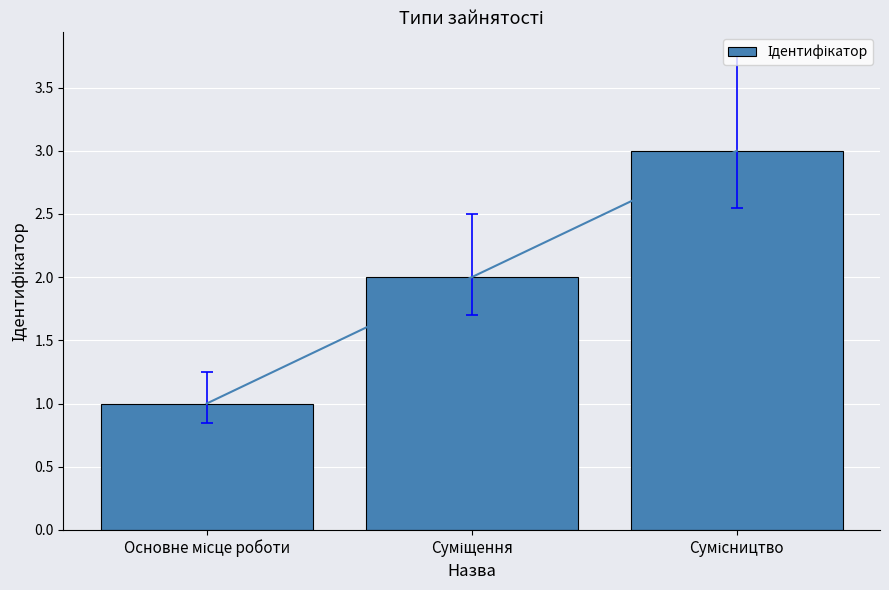

What is the ratio of the value at Сумісництво to the value at Суміщення?

1.5